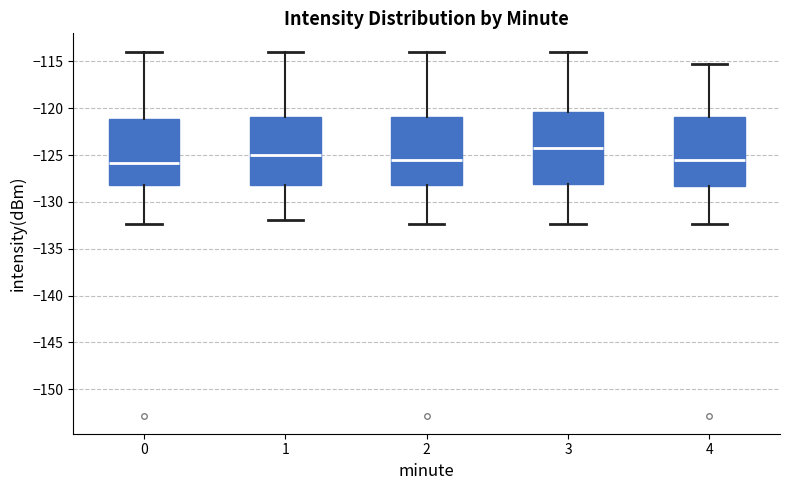

Reading left to right, transcribe this box plot: for each box, give where its median line is, the range the box spans, and where its two whiskers end, as read against the y-axis. The values are not printed on the chart, so give them approximately, as read against the axis.

0: median -126.0, box -128.0 to -121.0, whiskers -132.5 to -114.0
1: median -125.0, box -128.0 to -121.0, whiskers -132.0 to -114.0
2: median -125.5, box -128.0 to -121.0, whiskers -132.5 to -114.0
3: median -124.0, box -128.0 to -120.5, whiskers -132.5 to -114.0
4: median -125.5, box -128.5 to -121.0, whiskers -132.5 to -115.5